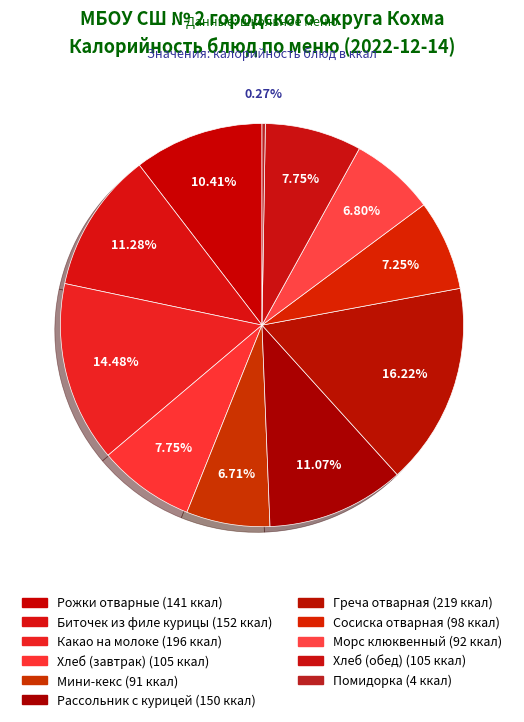

Combined, do Мини-кекс and Биточек из филе курицы account for over 50%?

No